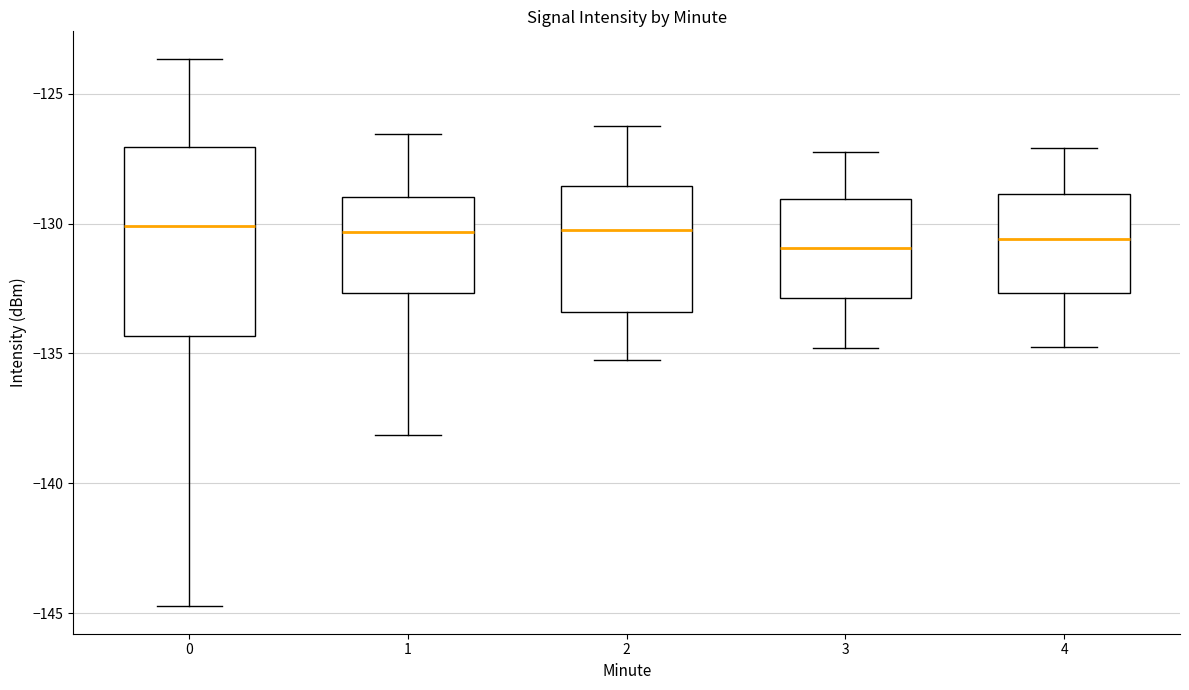

Where is the upper edge of the box at x = 0 on the y-axis? The values are not printed on the chart, so give them approximately, as read against the axis.

-127.0